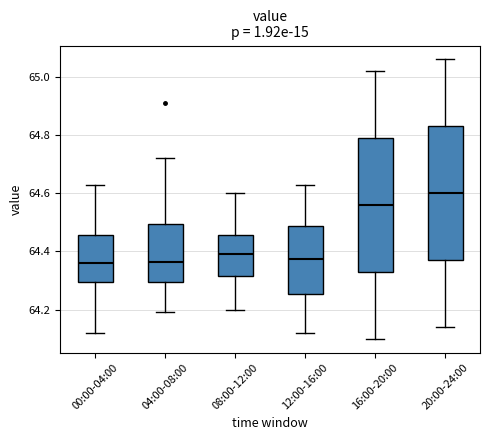

Reading left to right, read every box against the y-axis: the position of its median line, the range the box covers, and the ends of its whiskers. The values are not printed on the chart, so give them approximately, as read against the axis.

00:00-04:00: median 64.36, box 64.30 to 64.46, whiskers 64.12 to 64.64
04:00-08:00: median 64.36, box 64.30 to 64.50, whiskers 64.20 to 64.72
08:00-12:00: median 64.40, box 64.32 to 64.46, whiskers 64.20 to 64.60
12:00-16:00: median 64.38, box 64.26 to 64.48, whiskers 64.12 to 64.64
16:00-20:00: median 64.56, box 64.34 to 64.80, whiskers 64.10 to 65.02
20:00-24:00: median 64.60, box 64.38 to 64.84, whiskers 64.14 to 65.06